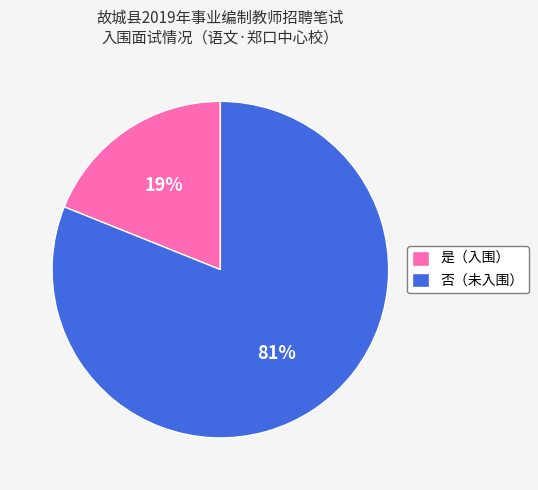

Does any single category account for the majority?

Yes